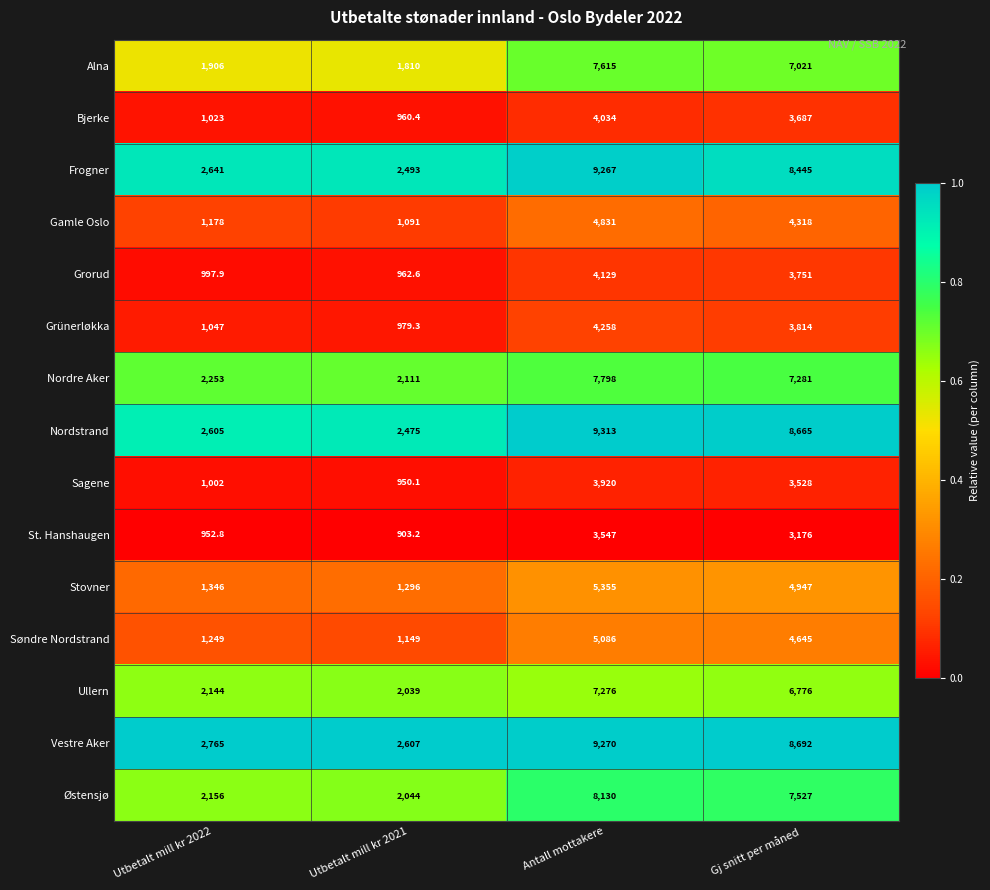

Rank the series at Utbetalt mill kr 2021 from highest to lowest value.

Vestre Aker, Frogner, Nordstrand, Nordre Aker, Østensjø, Ullern, Alna, Stovner, Søndre Nordstrand, Gamle Oslo, Grünerløkka, Grorud, Bjerke, Sagene, St. Hanshaugen